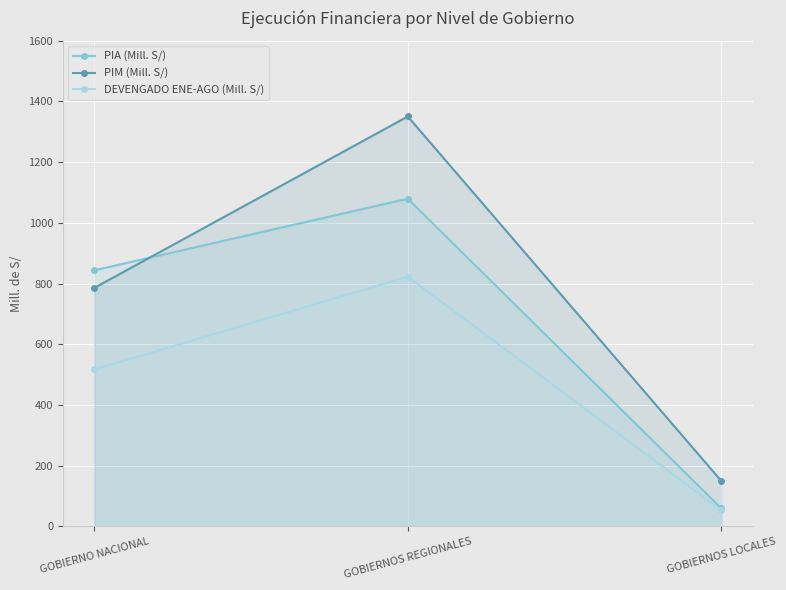

What is the label of the 3rd point from the right?

GOBIERNO NACIONAL